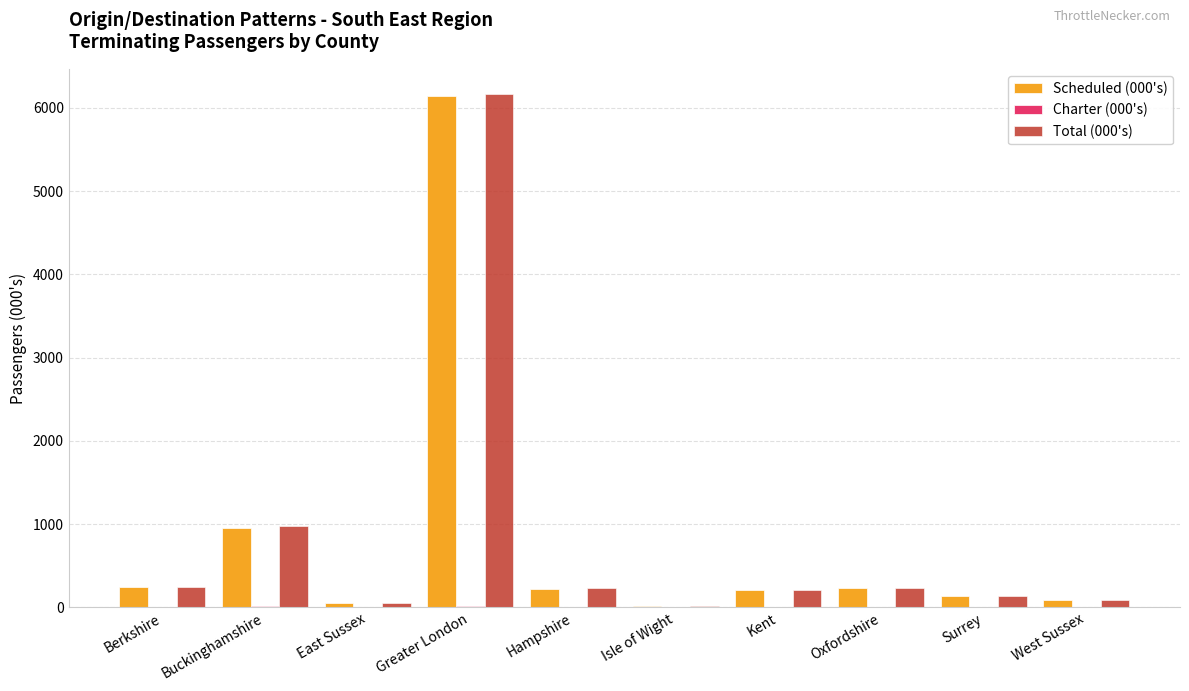

What is the total value across all series at Surrey?

270.6